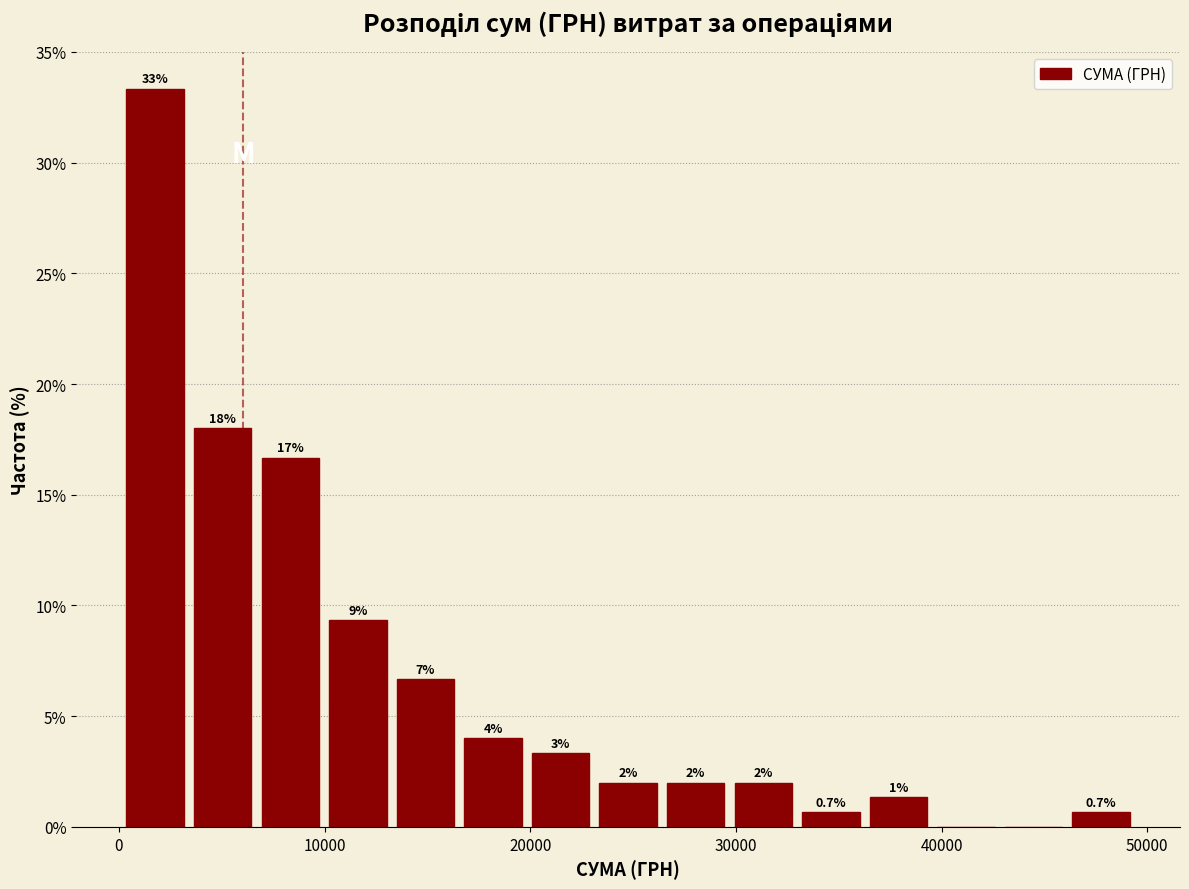

Read against the x-axis, roughly where is the centre of the tallest bar?

2000